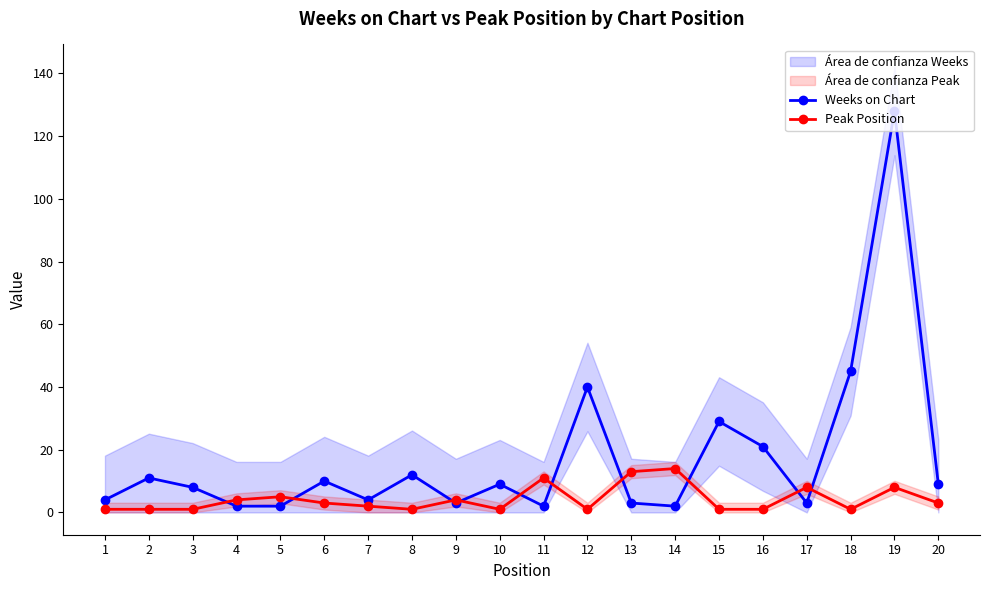

What is the difference between the highest and lowest values at 4?

2